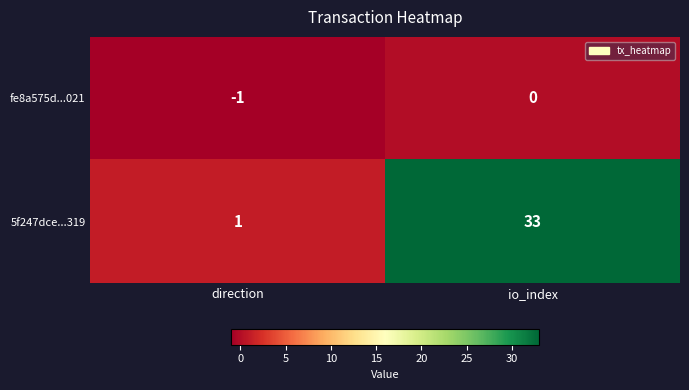

Which series changed the most between direction and io_index?

5f247dce...319